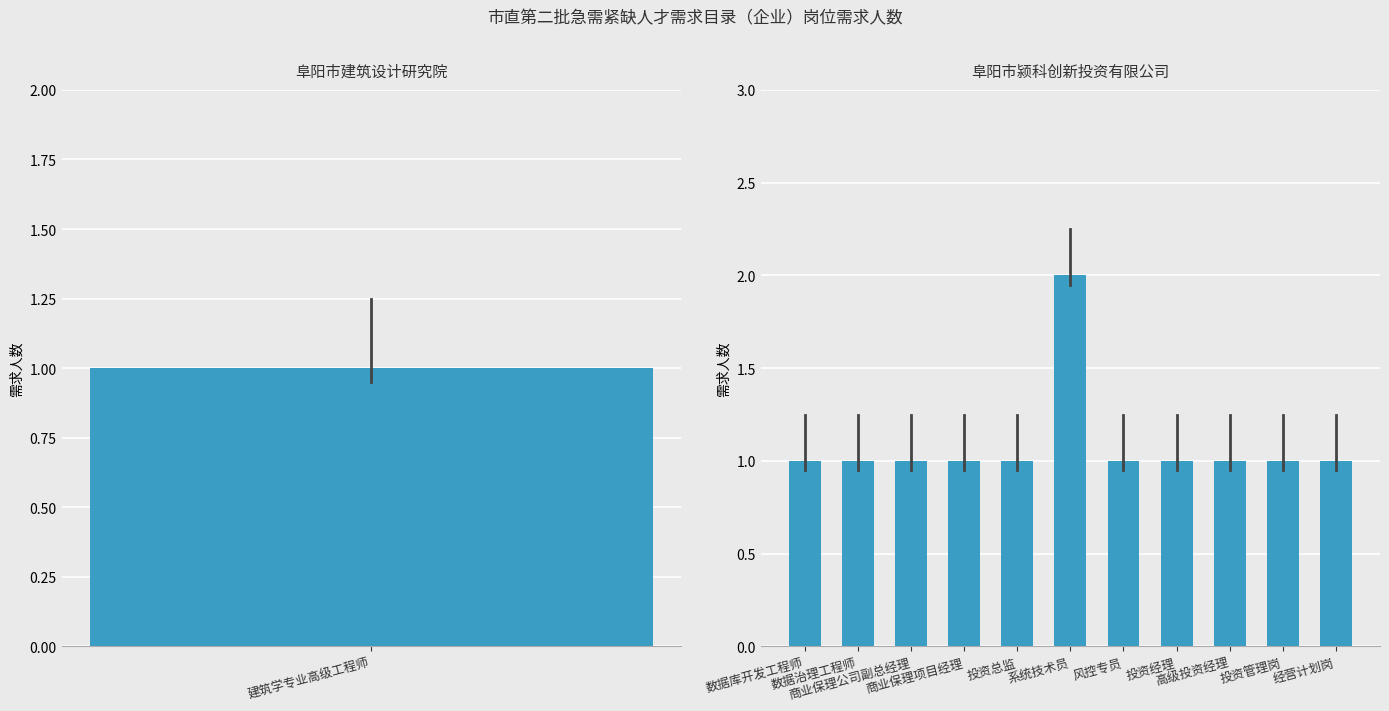

Are the bars grouped side by side (vs. stacked)?

No